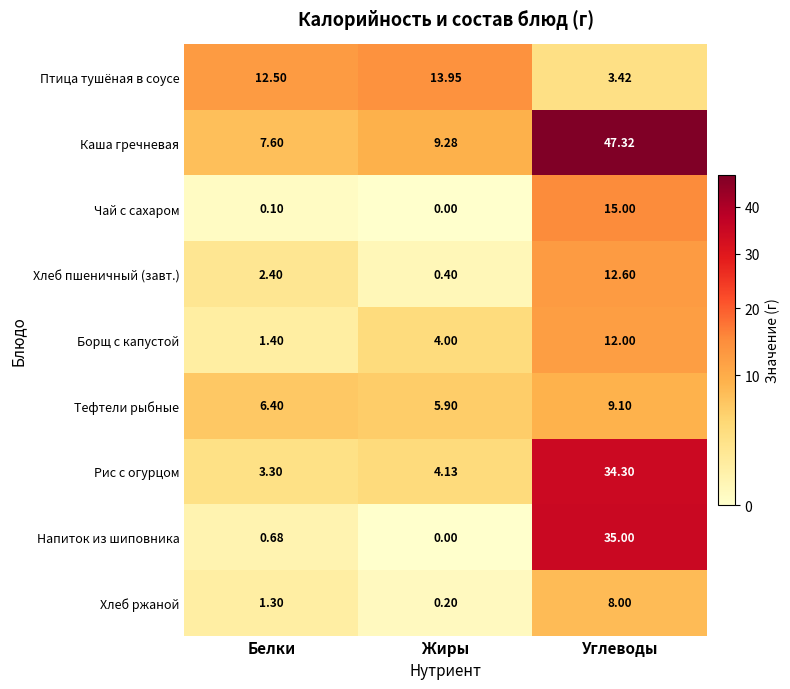

At which label is Чай с сахаром closest to 7?

Белки